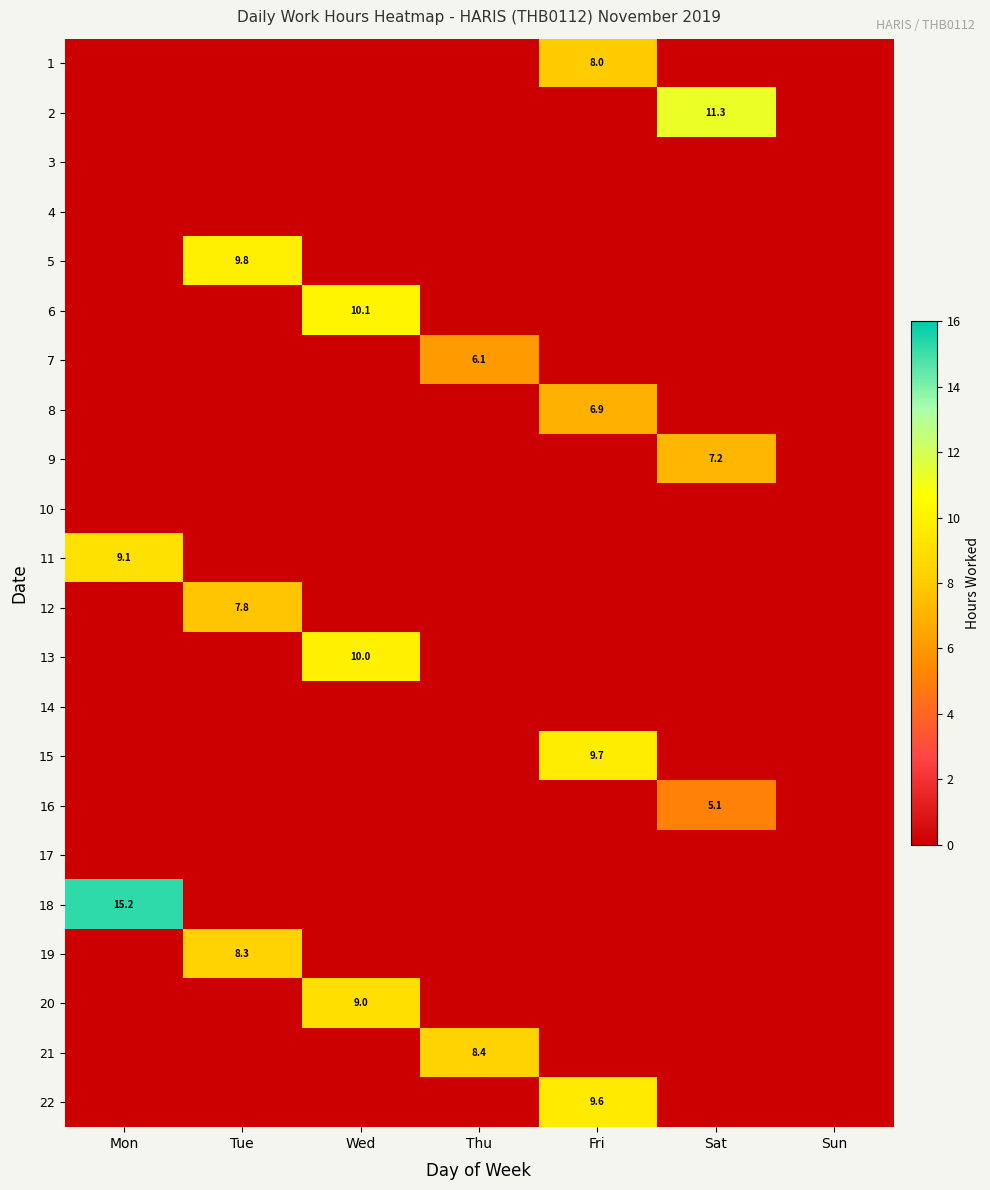

What is the sum of all 12 values?

7.8